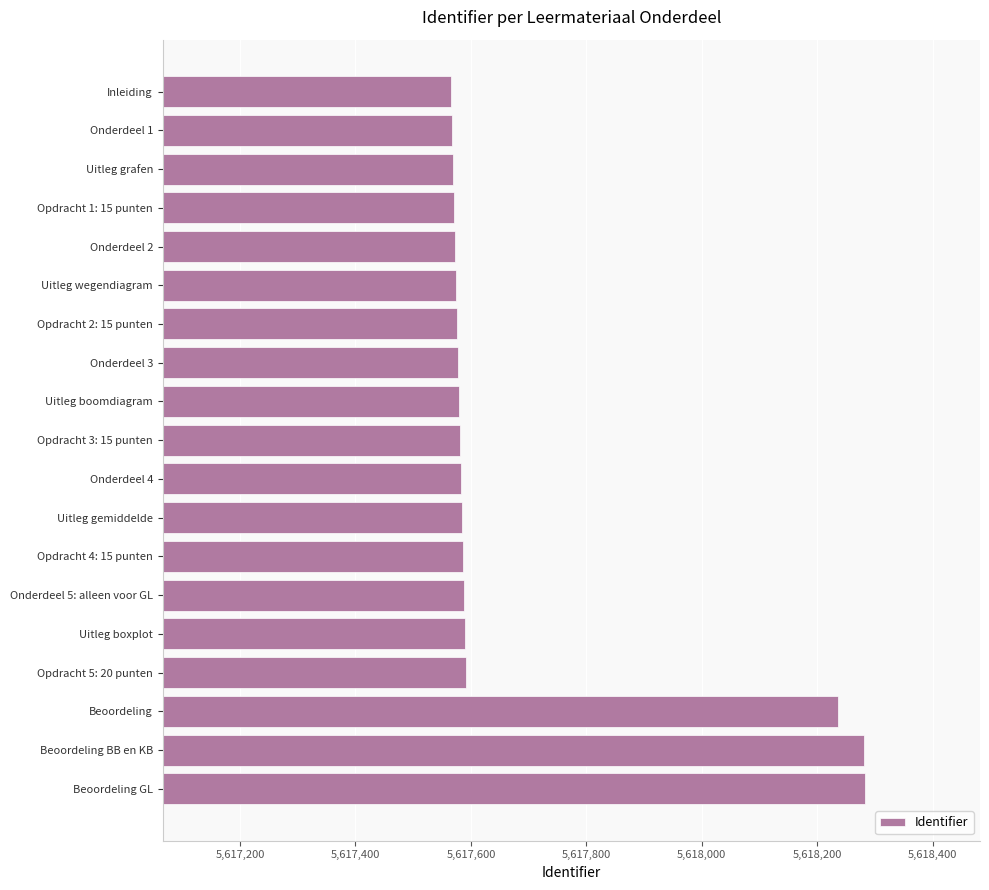

Where is the data nearest to the value 5617924?

Beoordeling